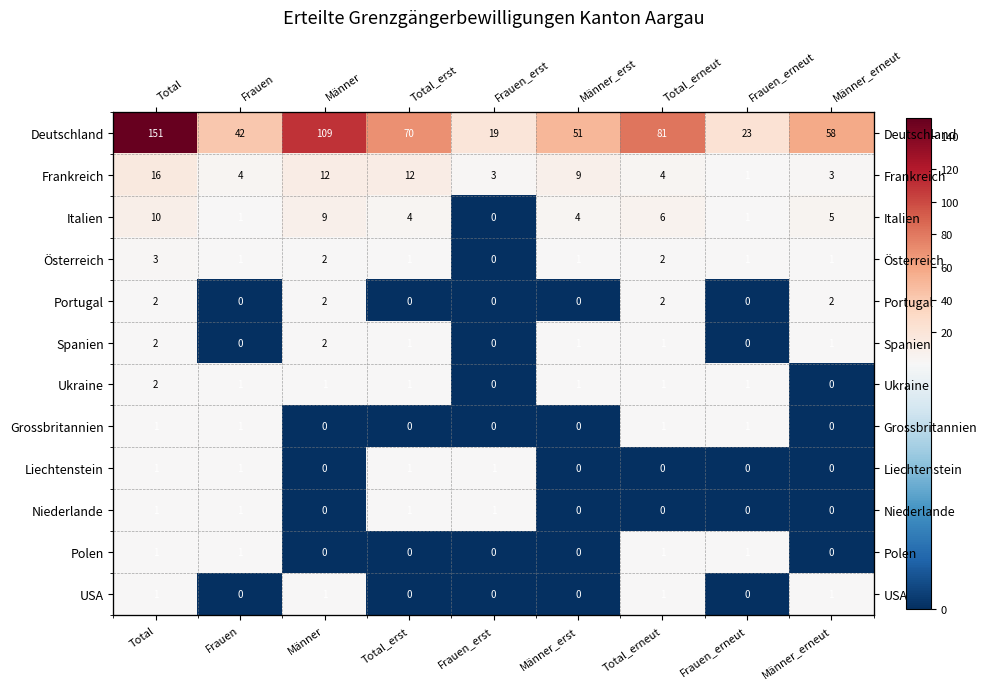

Which series has the largest range (max minus min)?

Deutschland